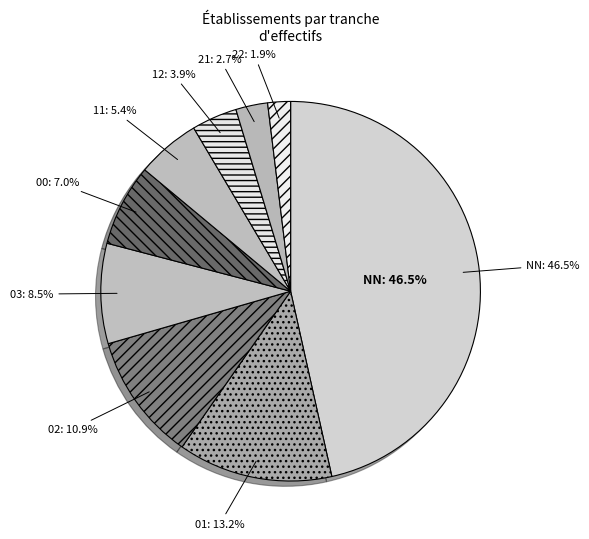

Count the number of slices in the pie.

9